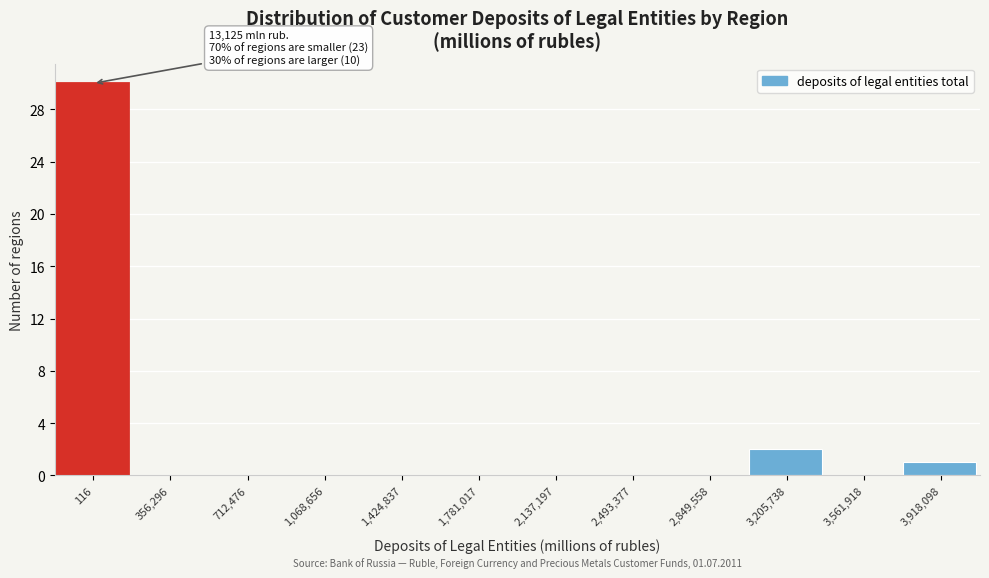

Reading left to right, transcribe all the data shown in this chart.

116=30	356,296=0	712,476=0	1,068,656=0	1,424,837=0	1,781,017=0	2,137,197=0	2,493,377=0	2,849,558=0	3,205,738=2	3,561,918=0	3,918,098=1